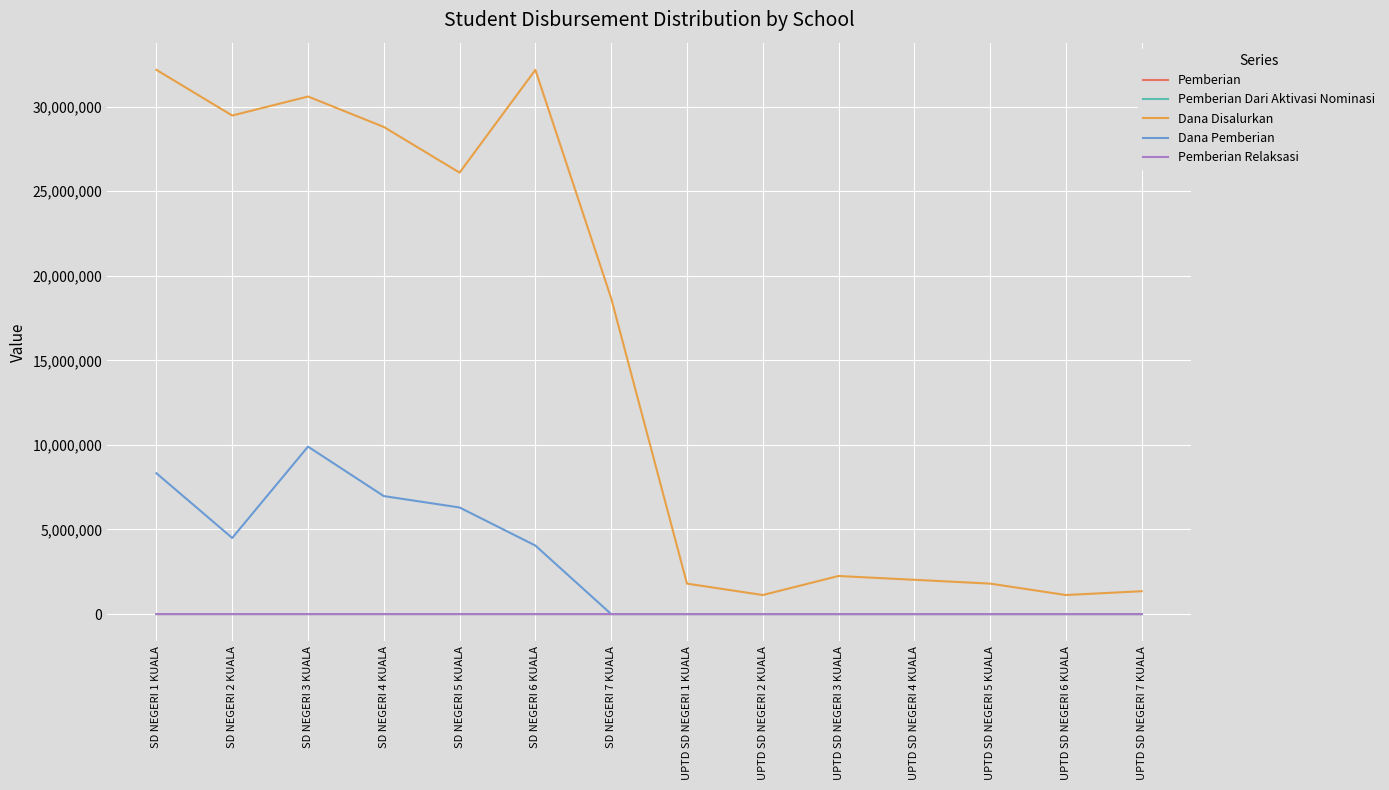

True or false: Dana Disalurkan and Pemberian Dari Aktivasi Nominasi intersect in this chart.

False